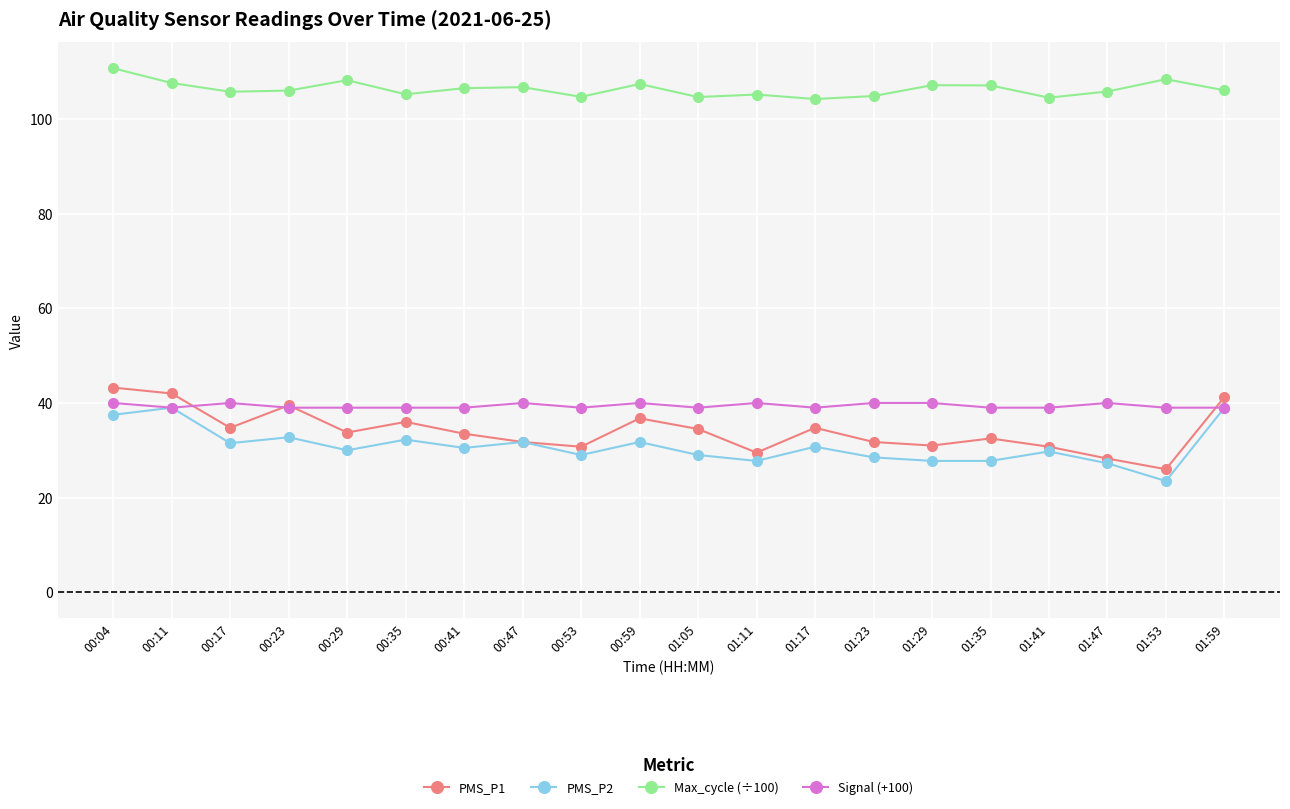

At 01:05, list the series in order from smallest to largest.

PMS_P2, PMS_P1, Signal (+100), Max_cycle (÷100)